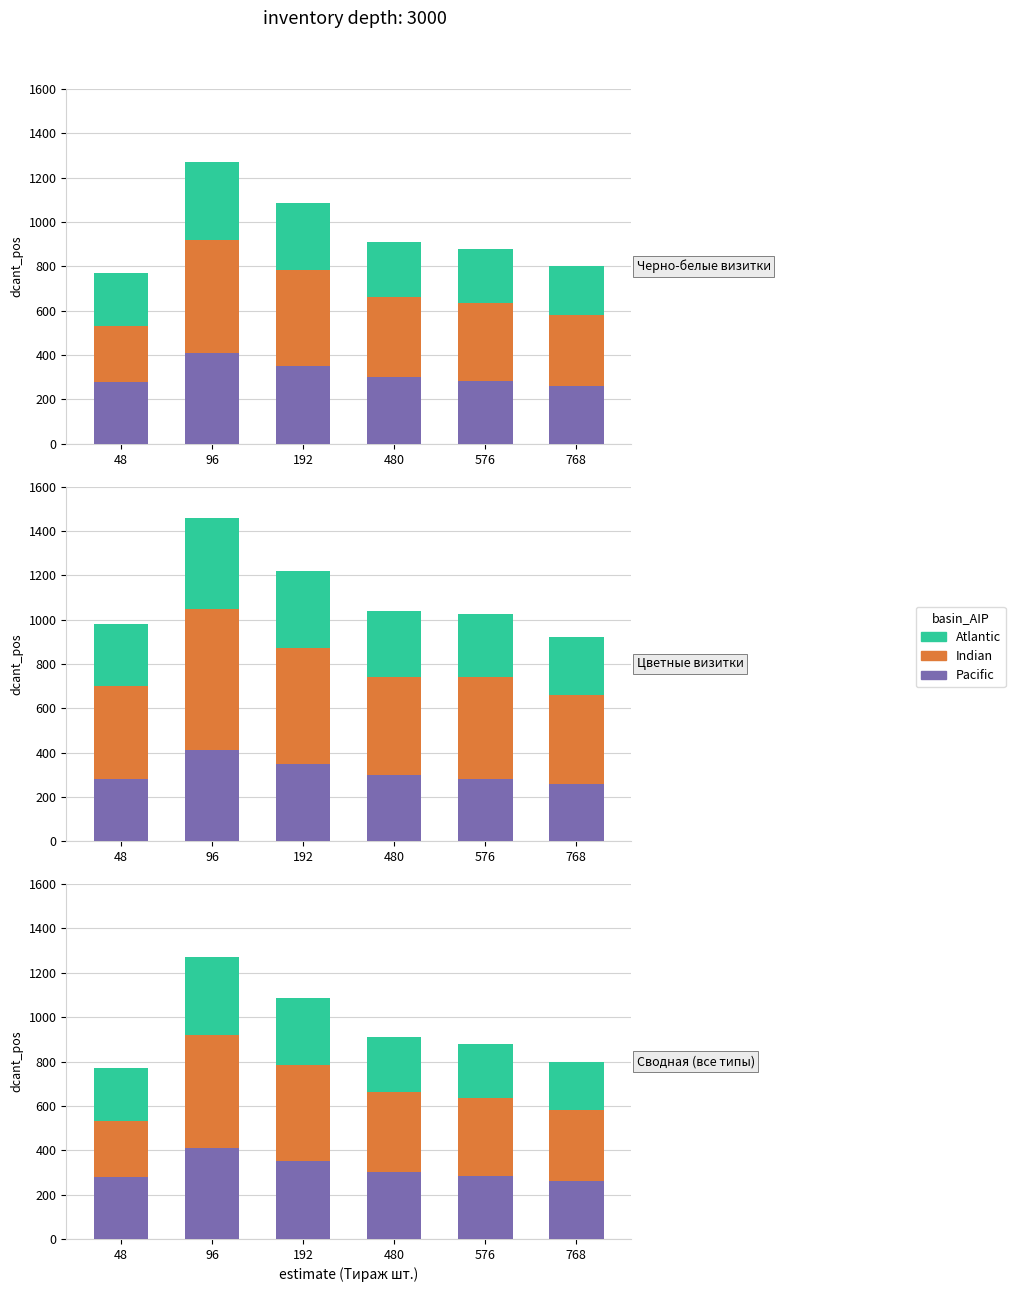

Reading left to right, list all the values displayed in this chart.

Pacific: 280	410	350	300	283	260
Indian: 250	510	435	361	351	320
Atlantic: 240	350	300	249	243	220